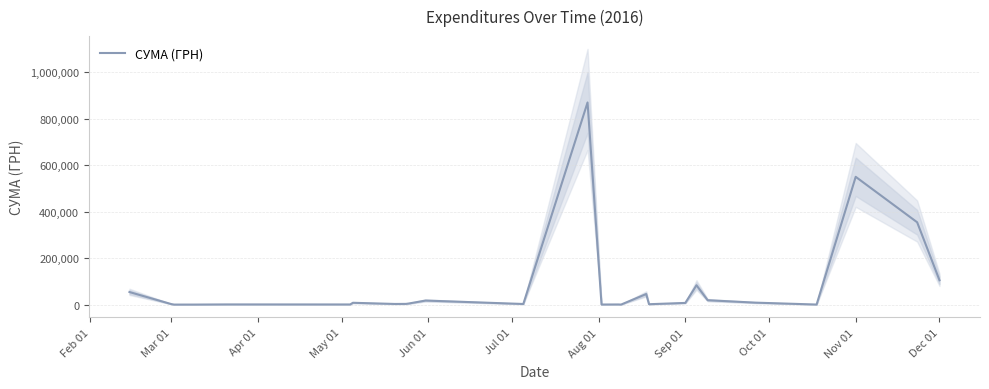

Which label corresponds to the smallest value in the chart?

May 01